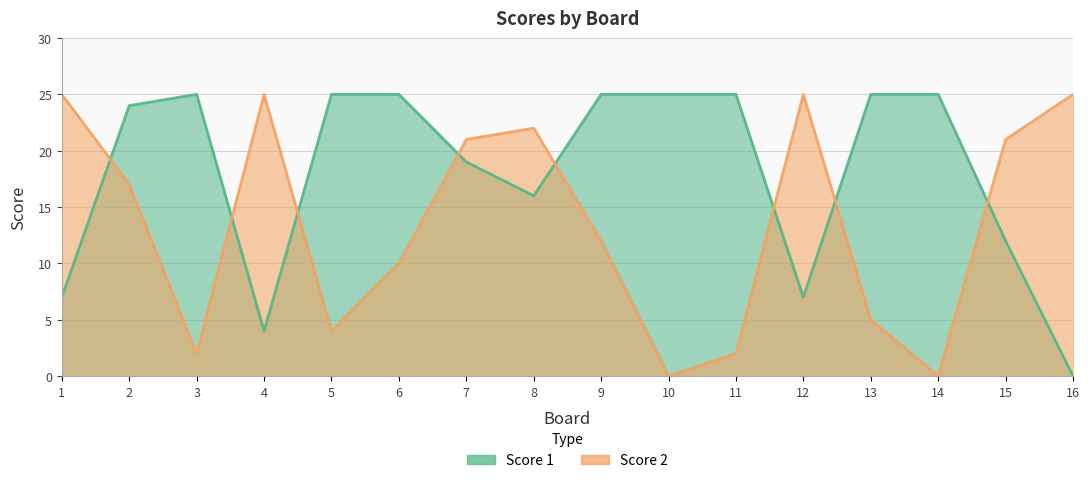

How many series are shown in this chart?

2